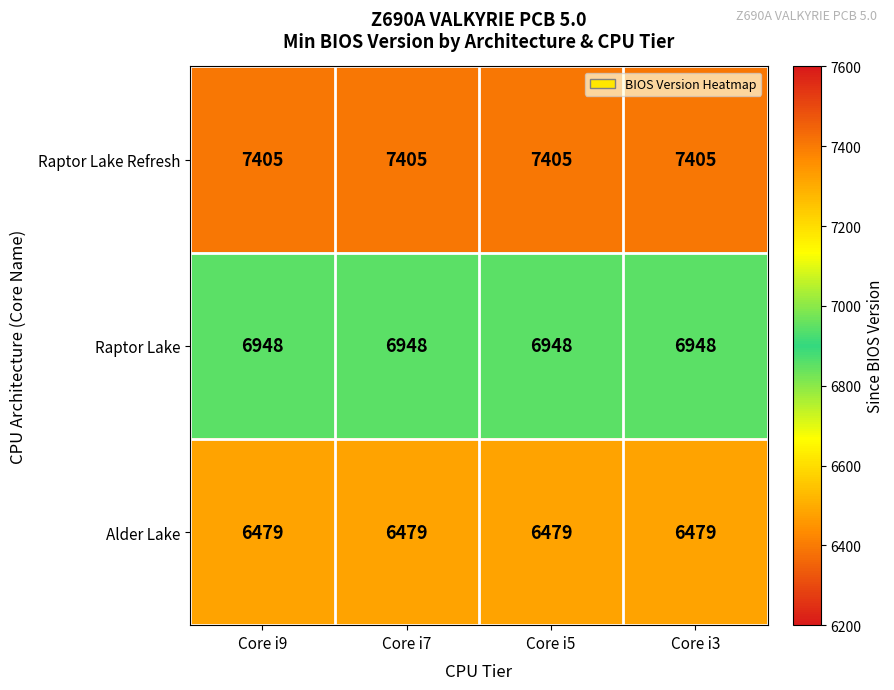

At how many categories does at least one series exceed 7325?

4